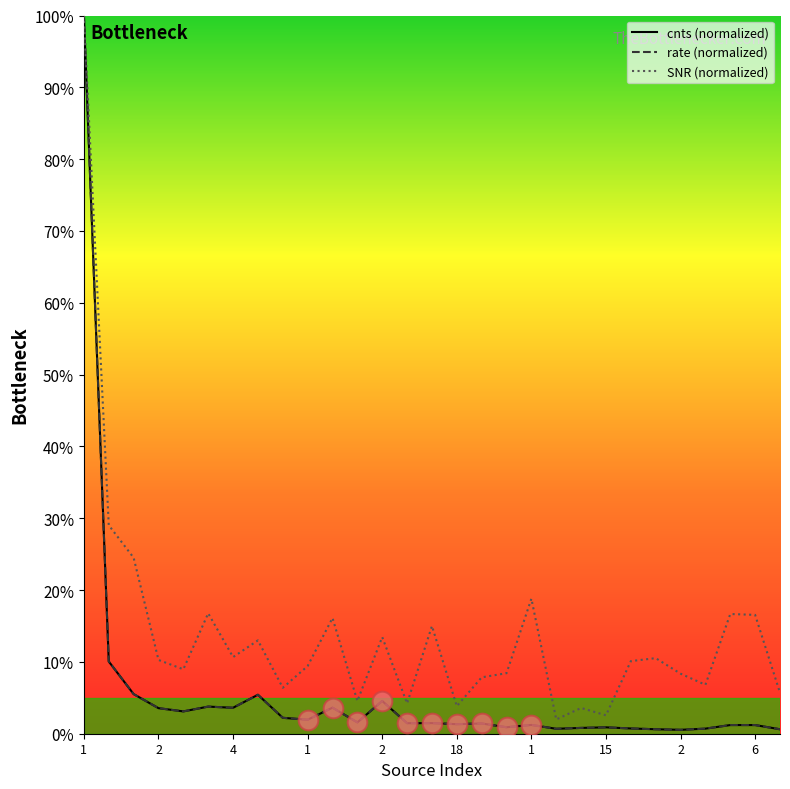

What are all the series names shown in the legend?

cnts (normalized), rate (normalized), SNR (normalized)